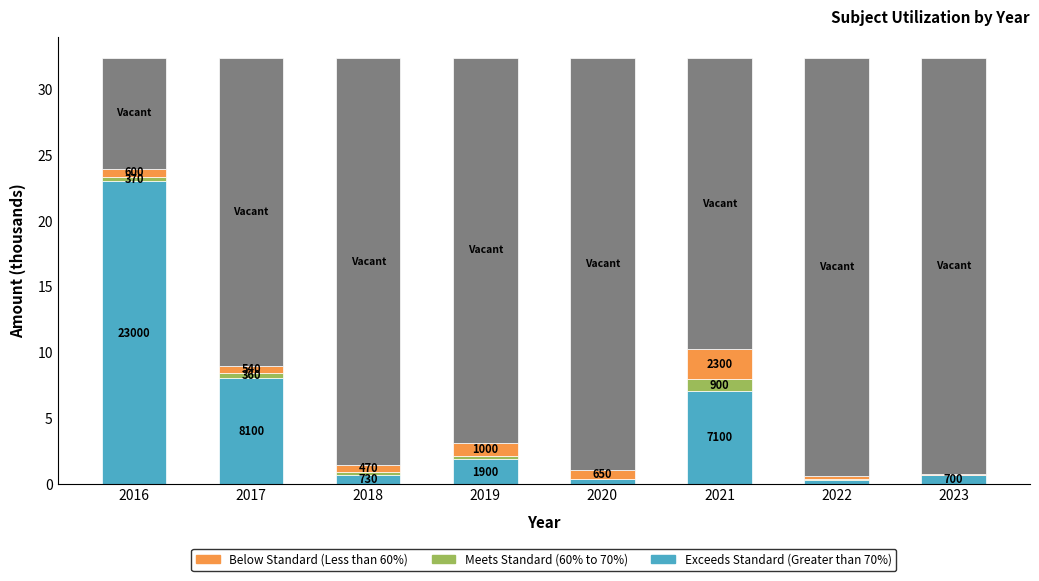

The value of Below Standard (Less than 60%) at 2020 is 1.0. True or false?

False